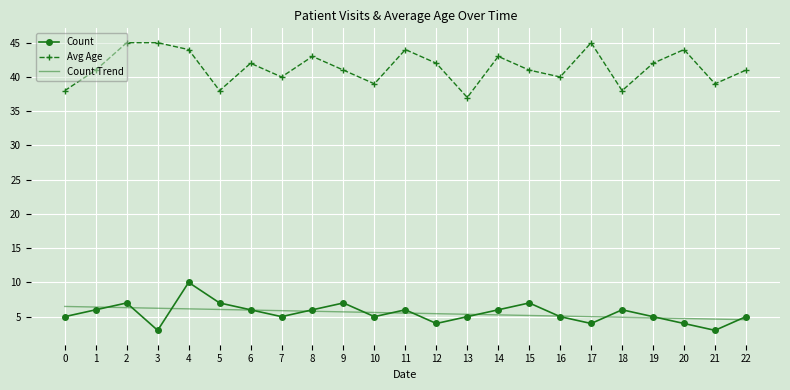

What is the approximate value of Count Trend at 19?

4.8